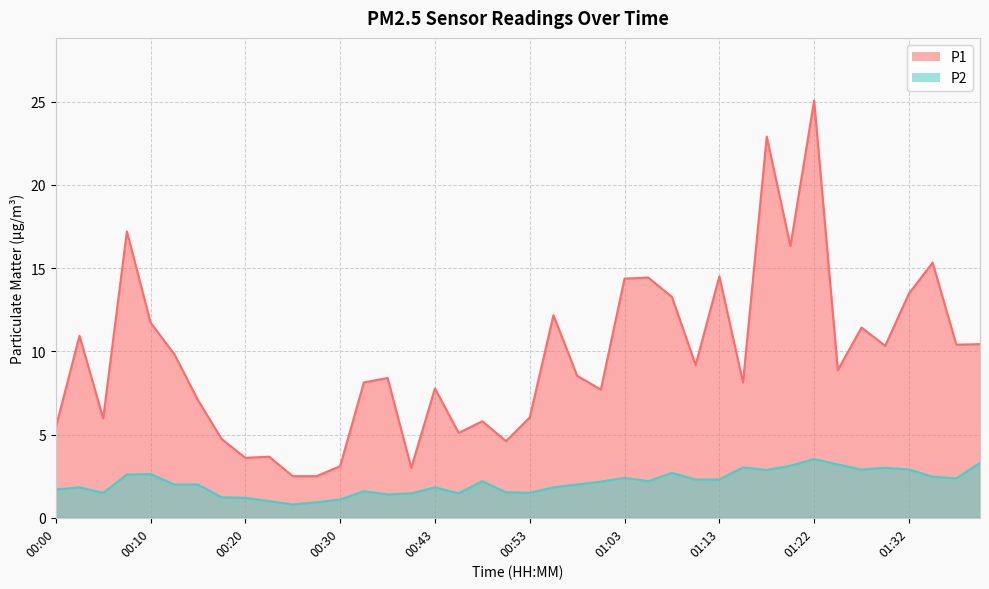

List the series in order of their overall mean, highest first.

P1, P2